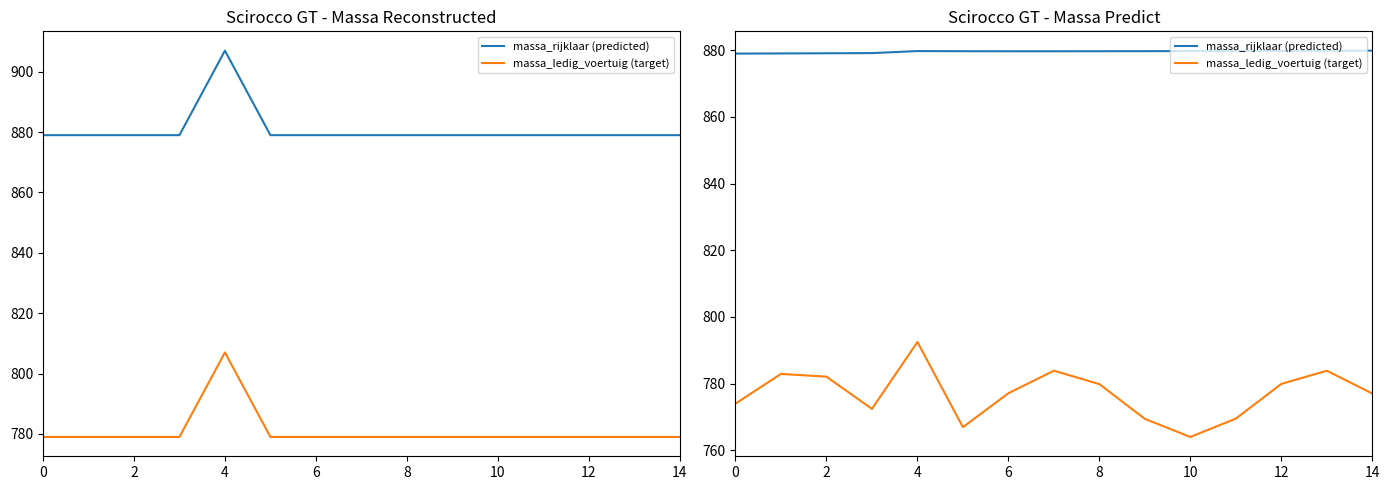

What is the difference between the second highest and minimum values in the massa_ledig_voertuig (target) series?

19.9